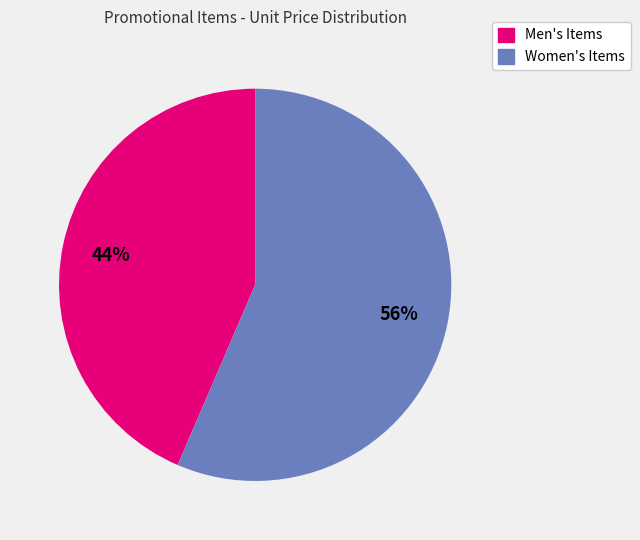

Does any single category account for the majority?

Yes